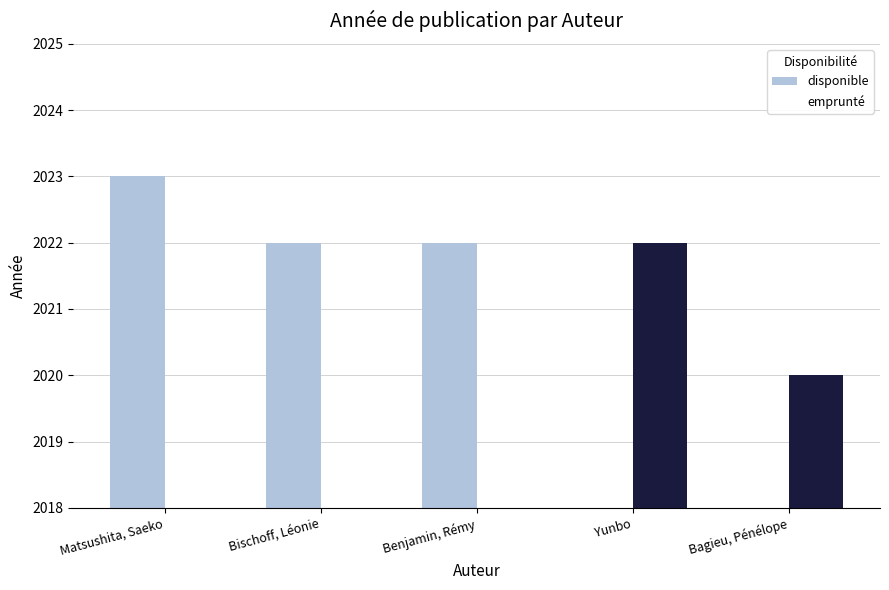

Between Matsushita, Saeko and Bagieu, Pénélope, which series saw the biggest shift?

disponible